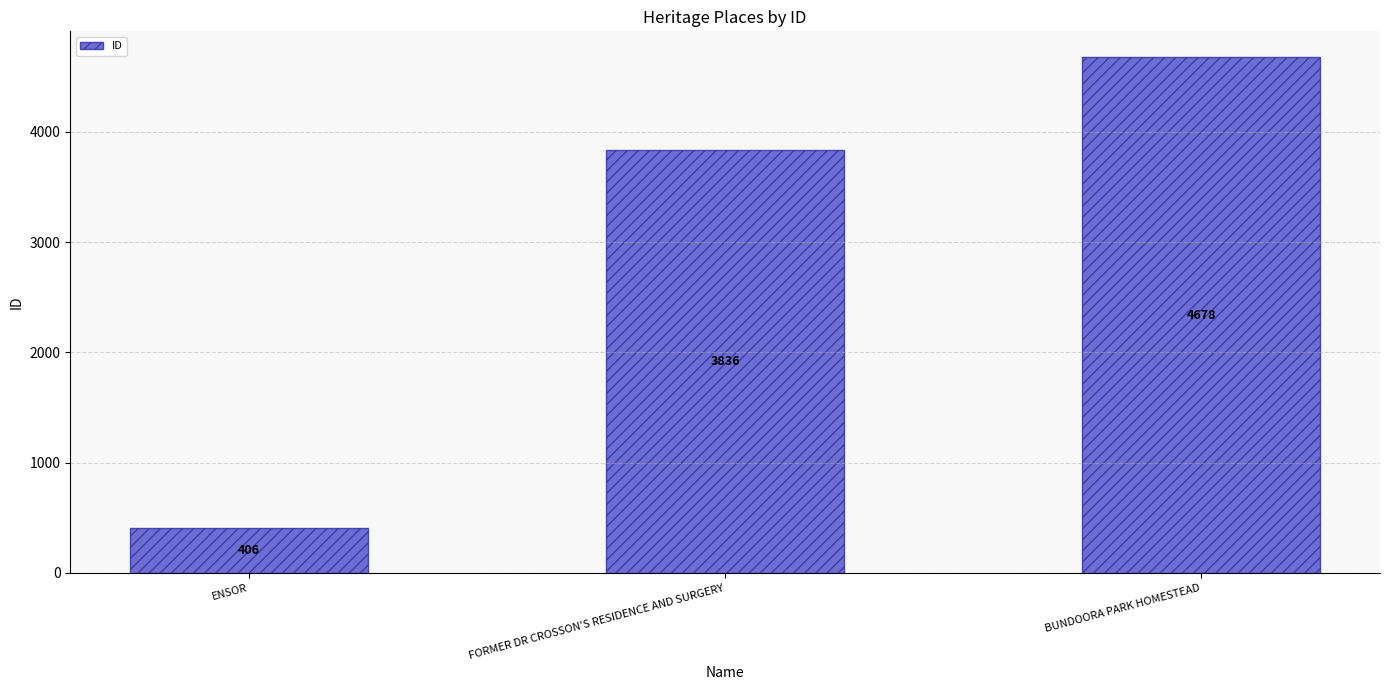

What is the label of the 1st bar from the left?

ENSOR